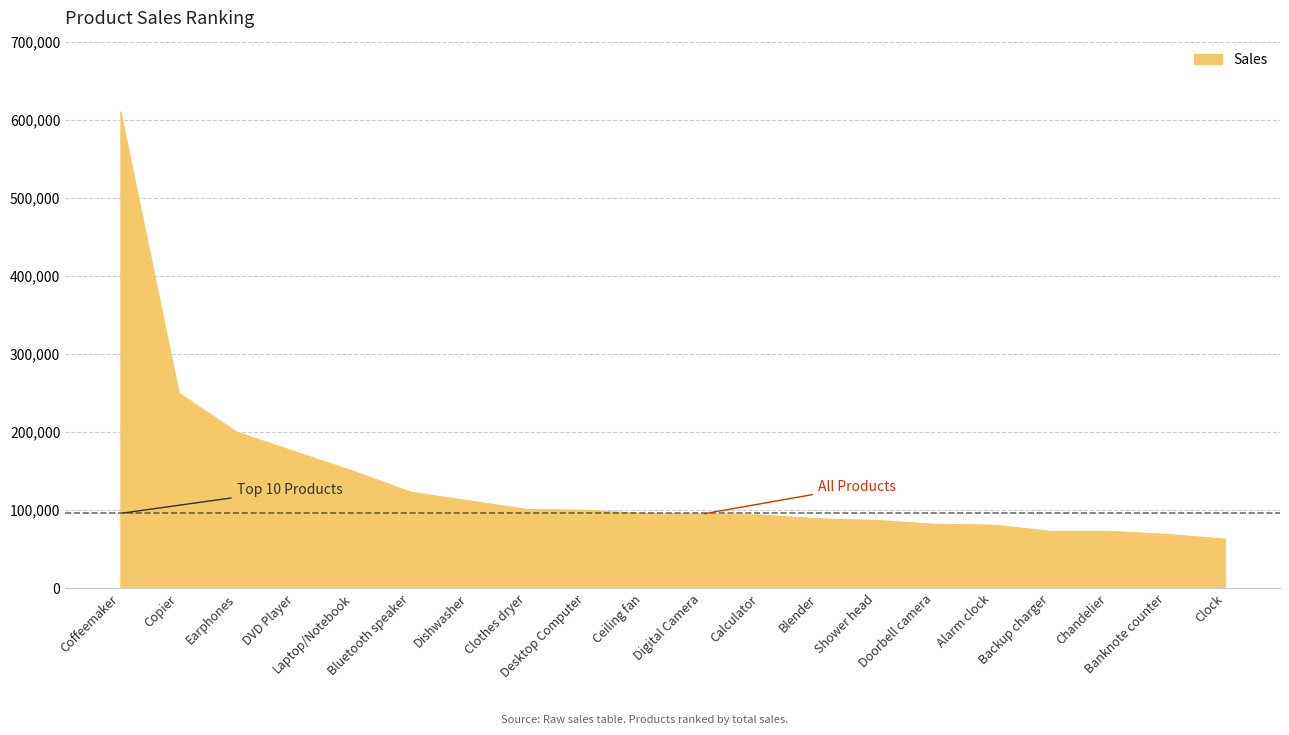

The value at Digital Camera is 95000. True or false?

True